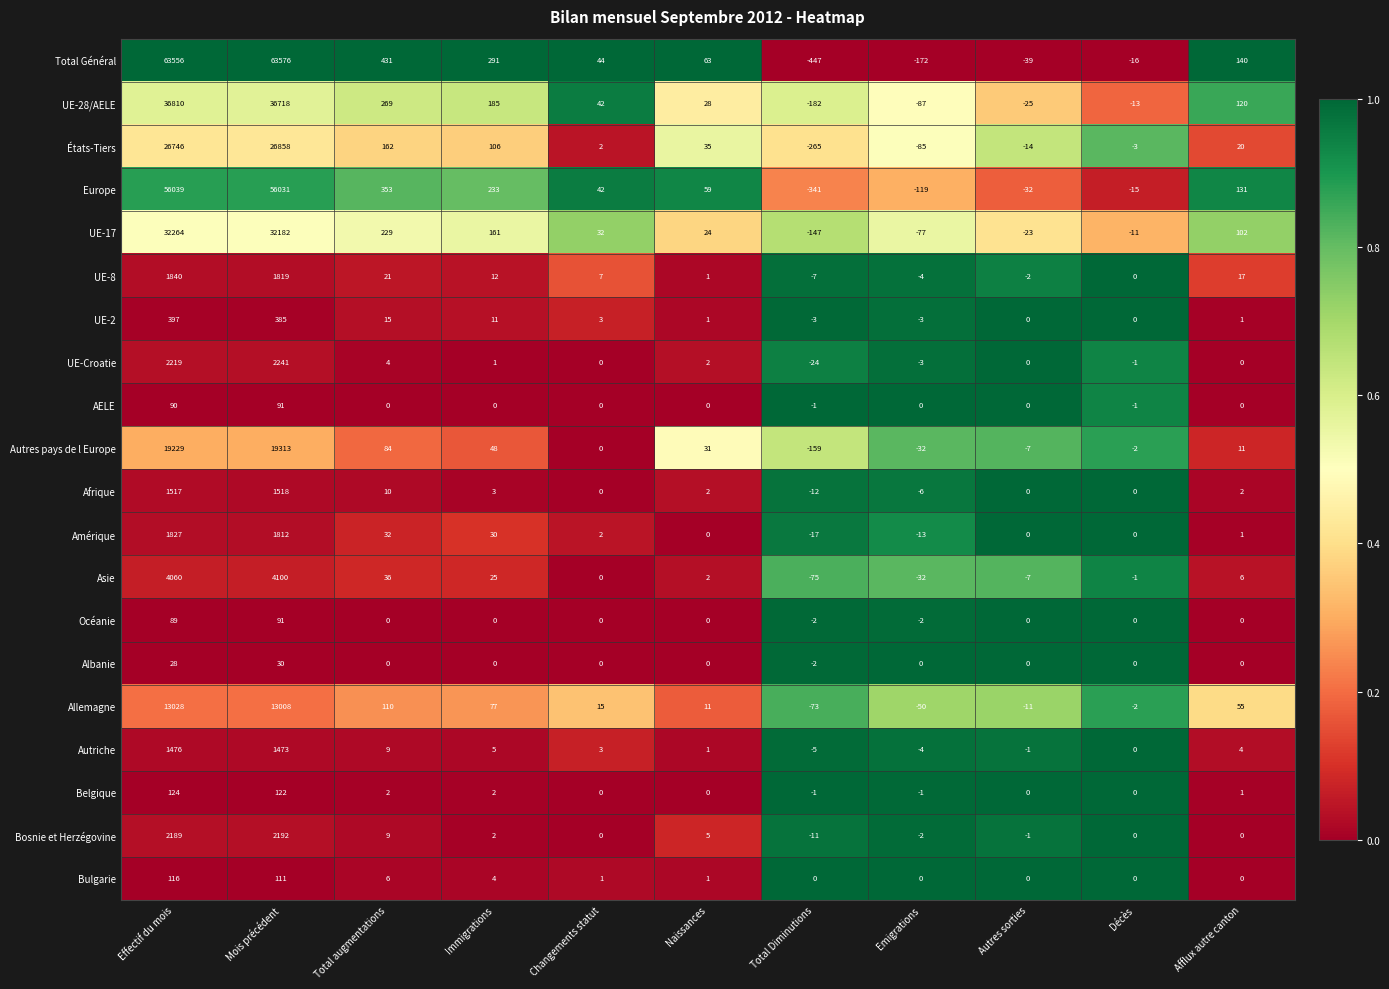

At which category does the chart reach its peak across all series?

Mois précédent